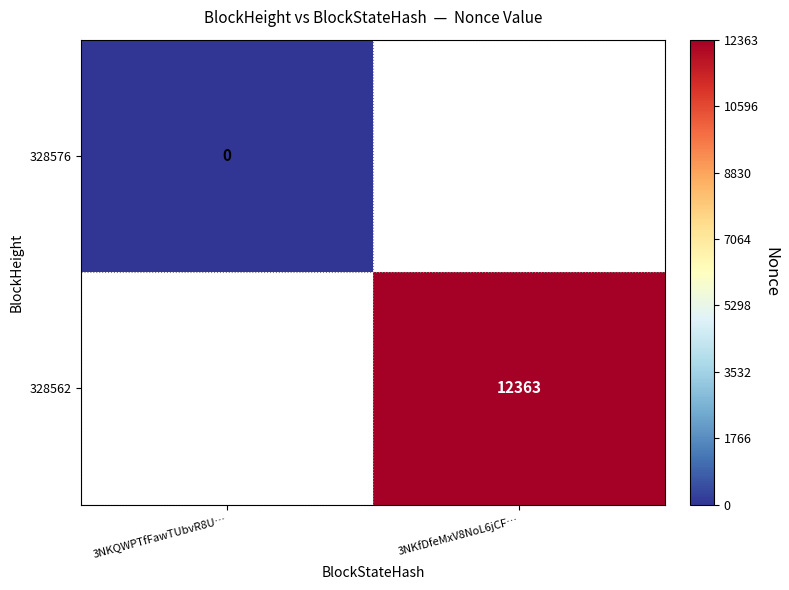

Is it true that 328562 equals 3217 at 3NKfDfeMxV8NoL6jCF…?

False